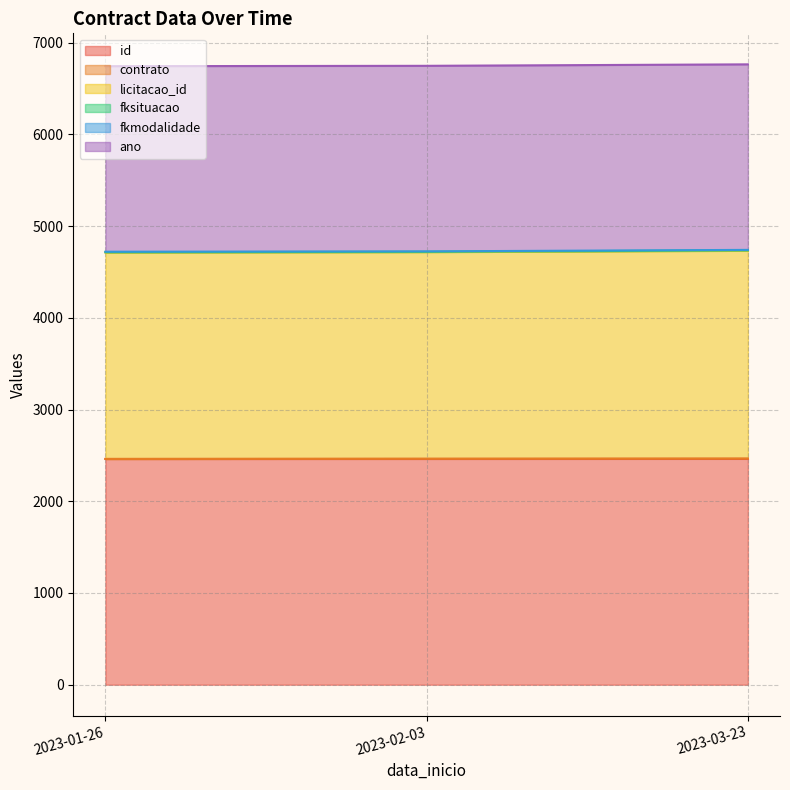

What is the lowest value of the id series?

2461